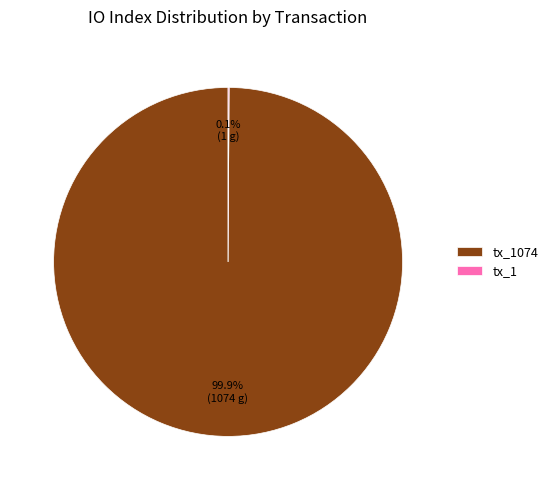

Is there any slice that represents more than half of the pie?

Yes